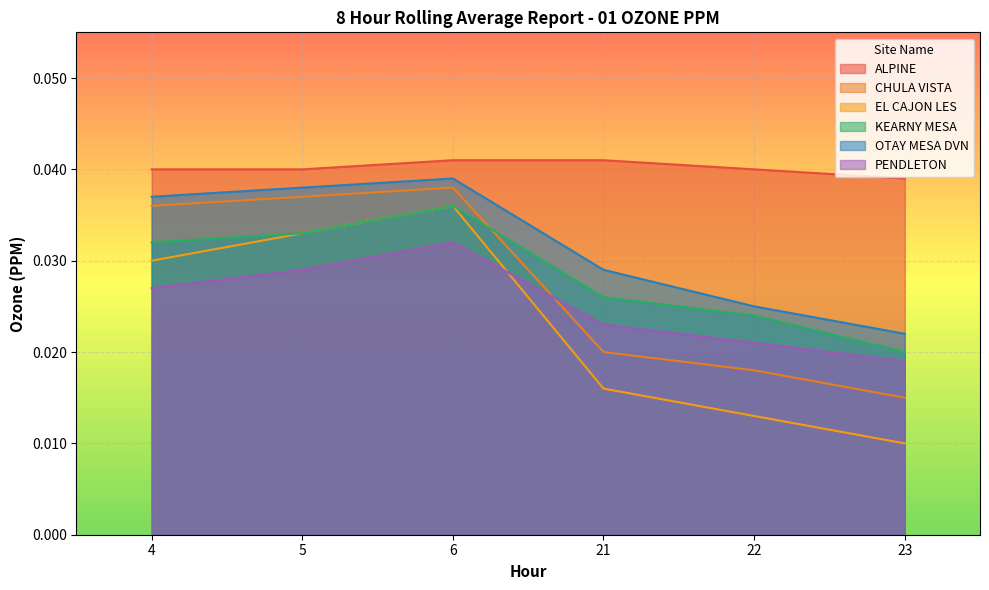

Which series changed the most between 5 and 6?

PENDLETON